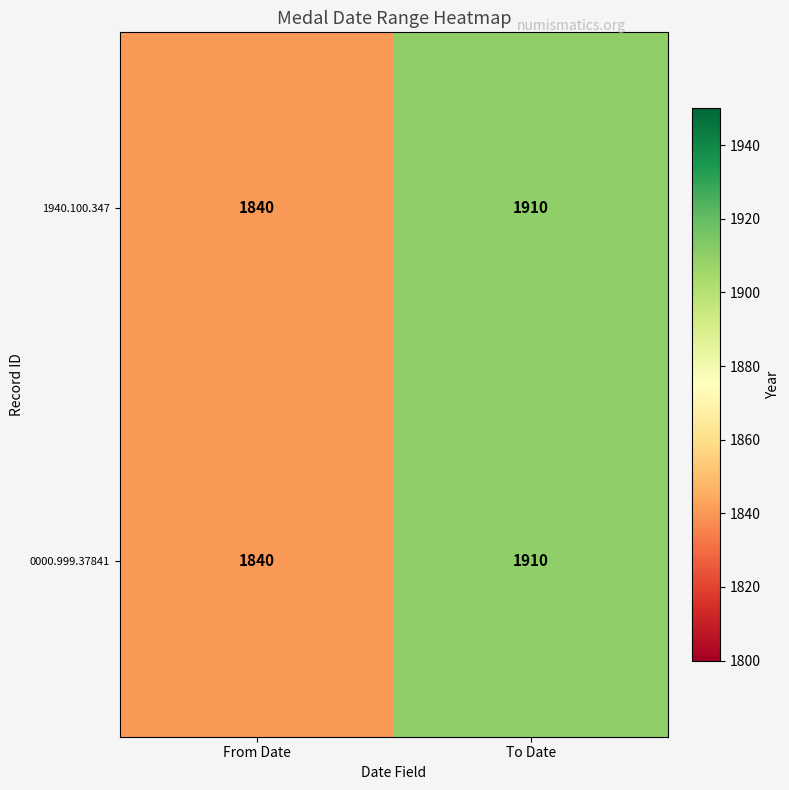

Reading left to right, list all the values displayed in this chart.

1940.100.347: From Date=1840	To Date=1910
0000.999.37841: From Date=1840	To Date=1910